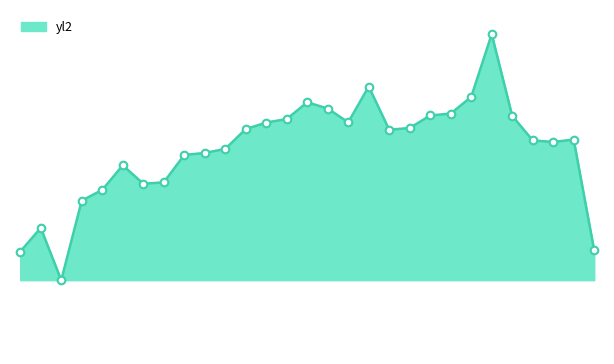

Is this an area chart (filled region under the line)?

Yes